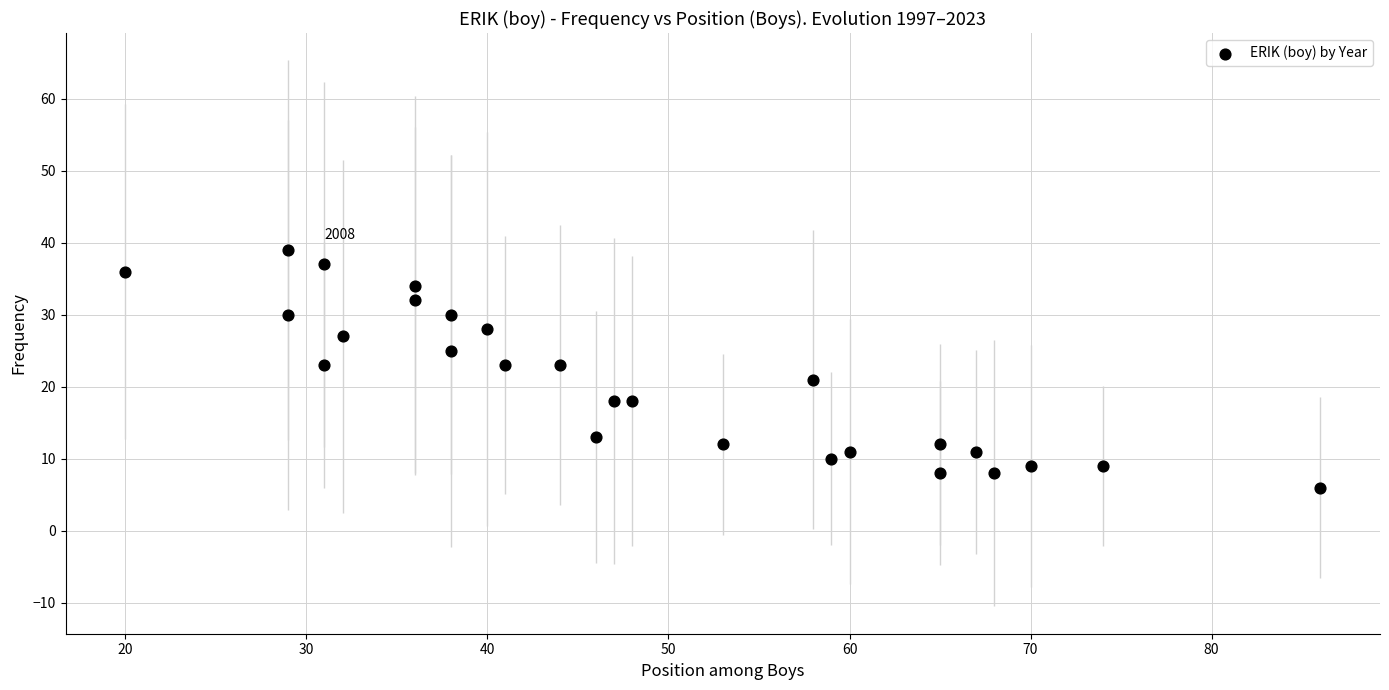

What is the range of X values (max minus min)?

66